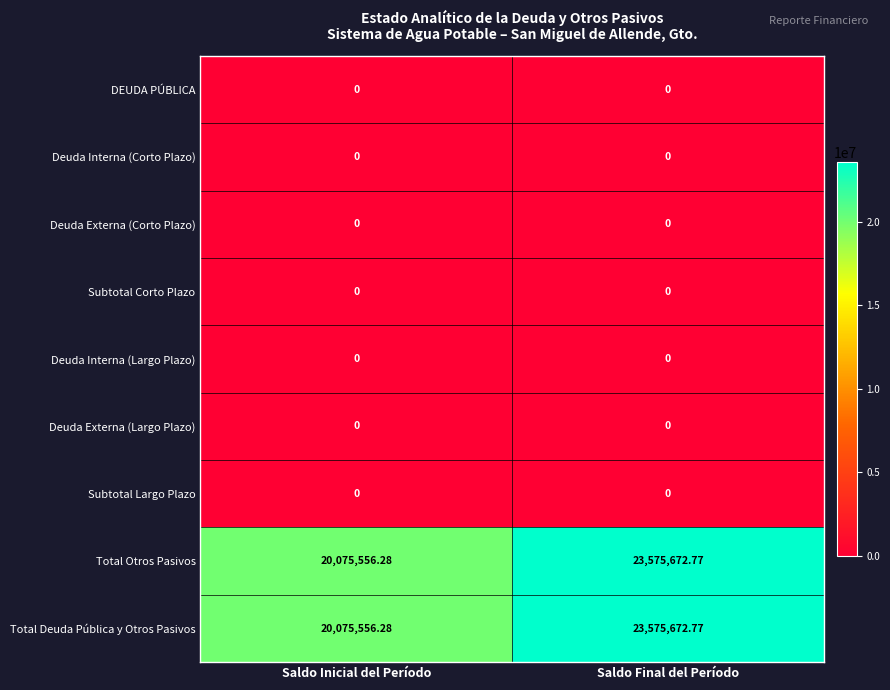

Which category has the highest value in the Total Otros Pasivos series?

Saldo Final del Período